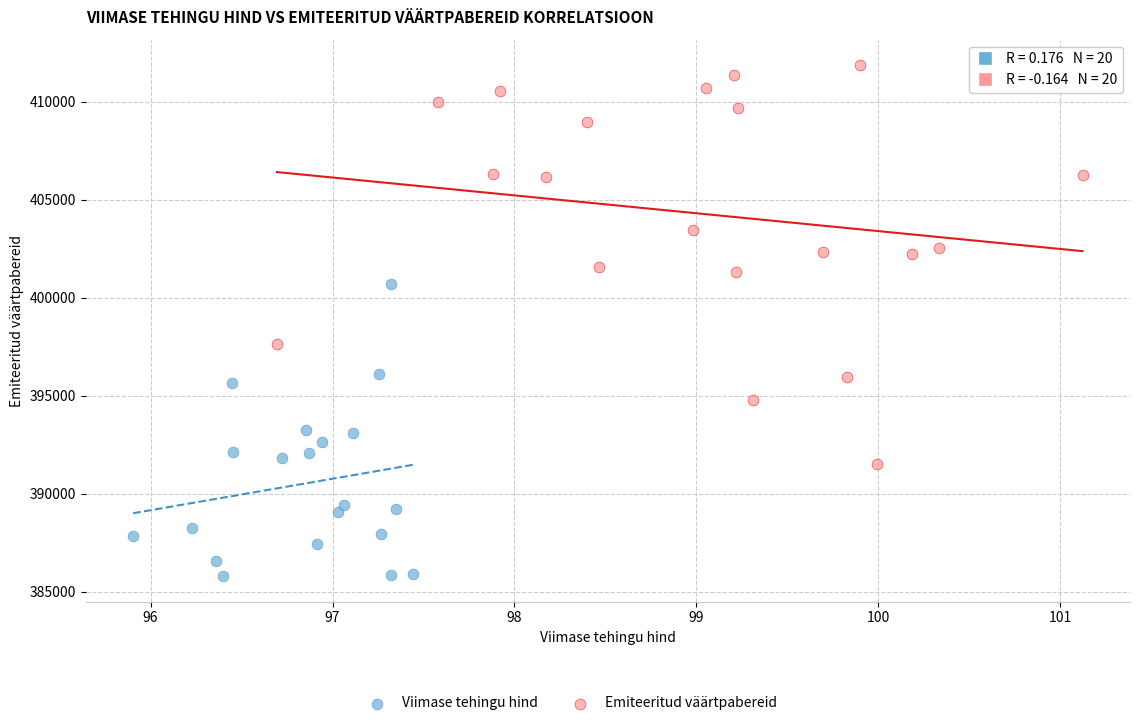

Which series has the largest Y range (max minus min)?

Emiteeritud väärtpabereid